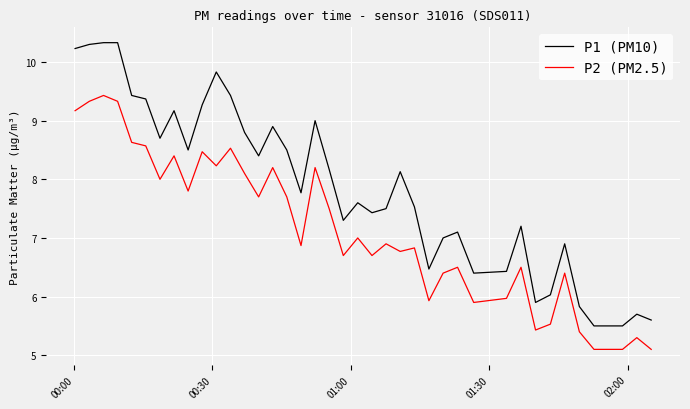

Which series has the widest spread of values?

P1 (PM10)